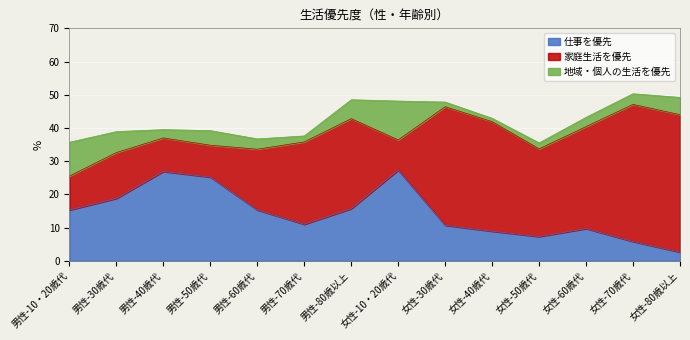

At how many categories does at least one series exceed 2?

14